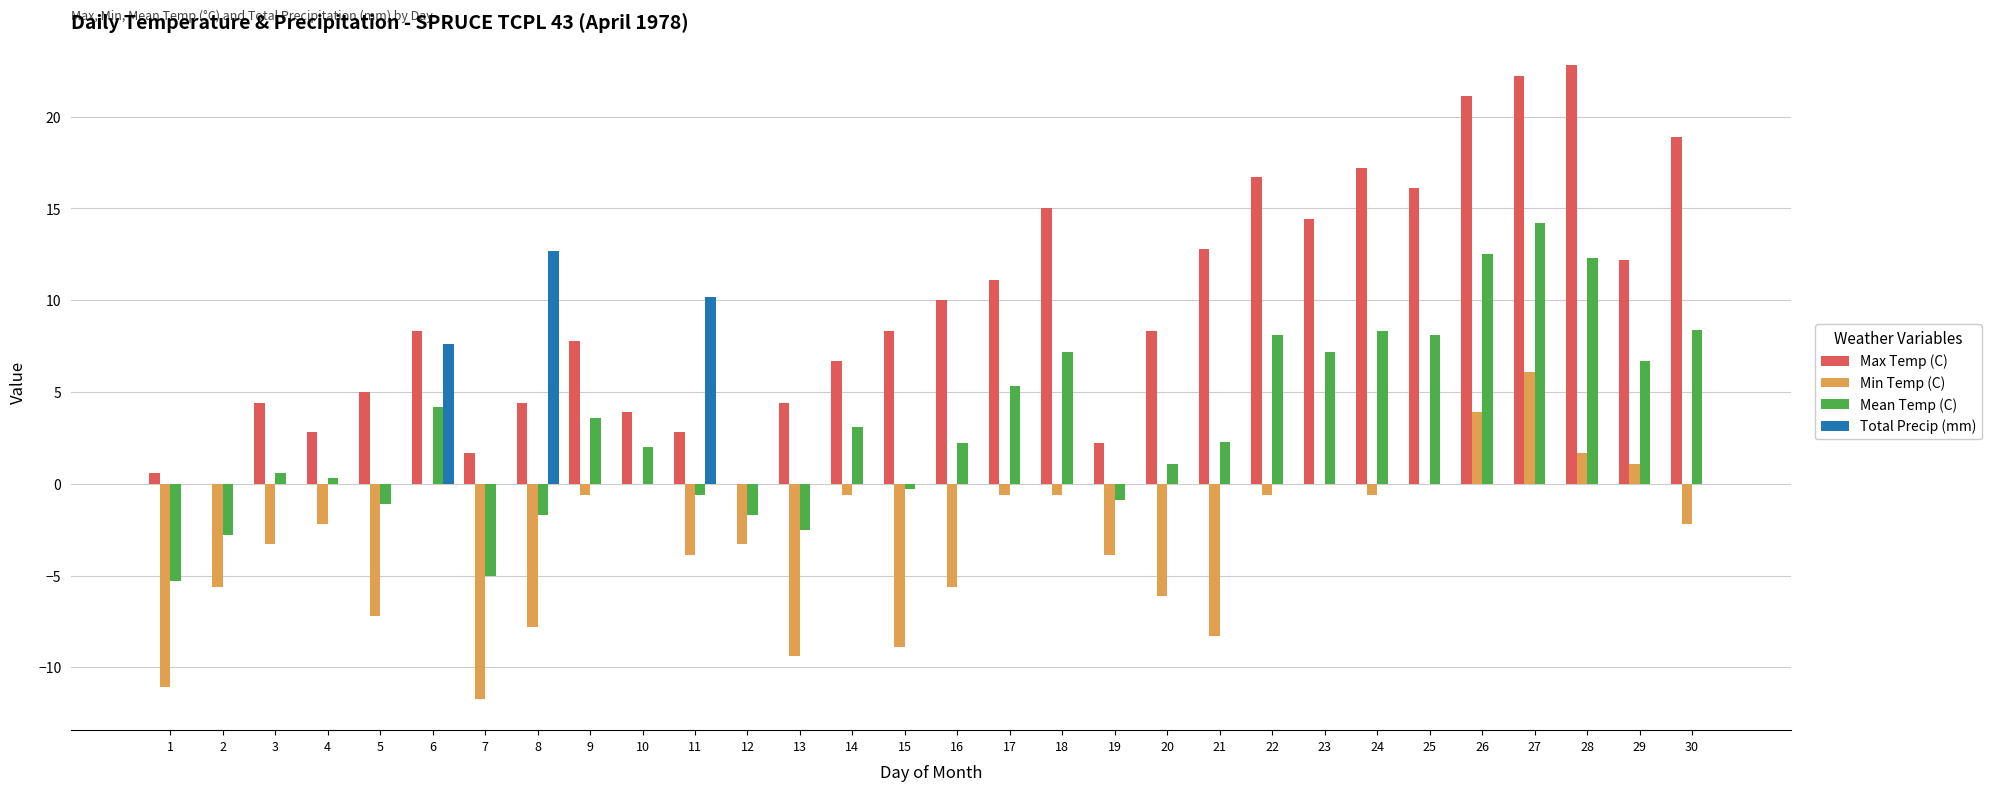

Which series has the largest range (max minus min)?

Max Temp (C)